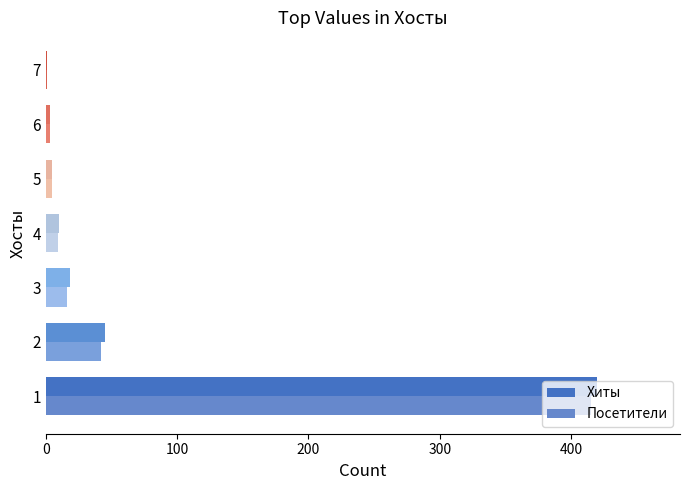

Is the value of Хиты at 5 greater than the value of Посетители at 2?

No